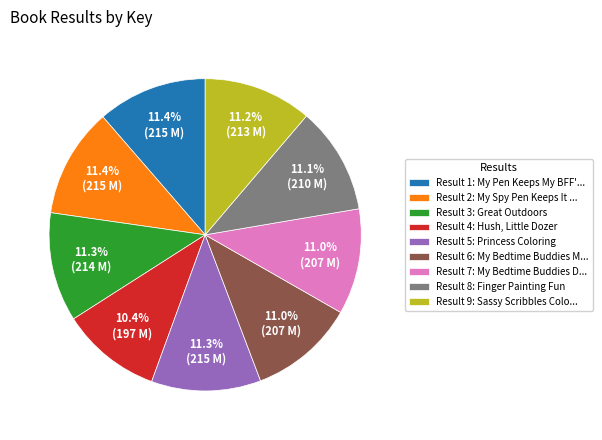

What is the ratio of the value at Result 7: My Bedtime Buddies D... to the value at Result 6: My Bedtime Buddies M...?

1.0